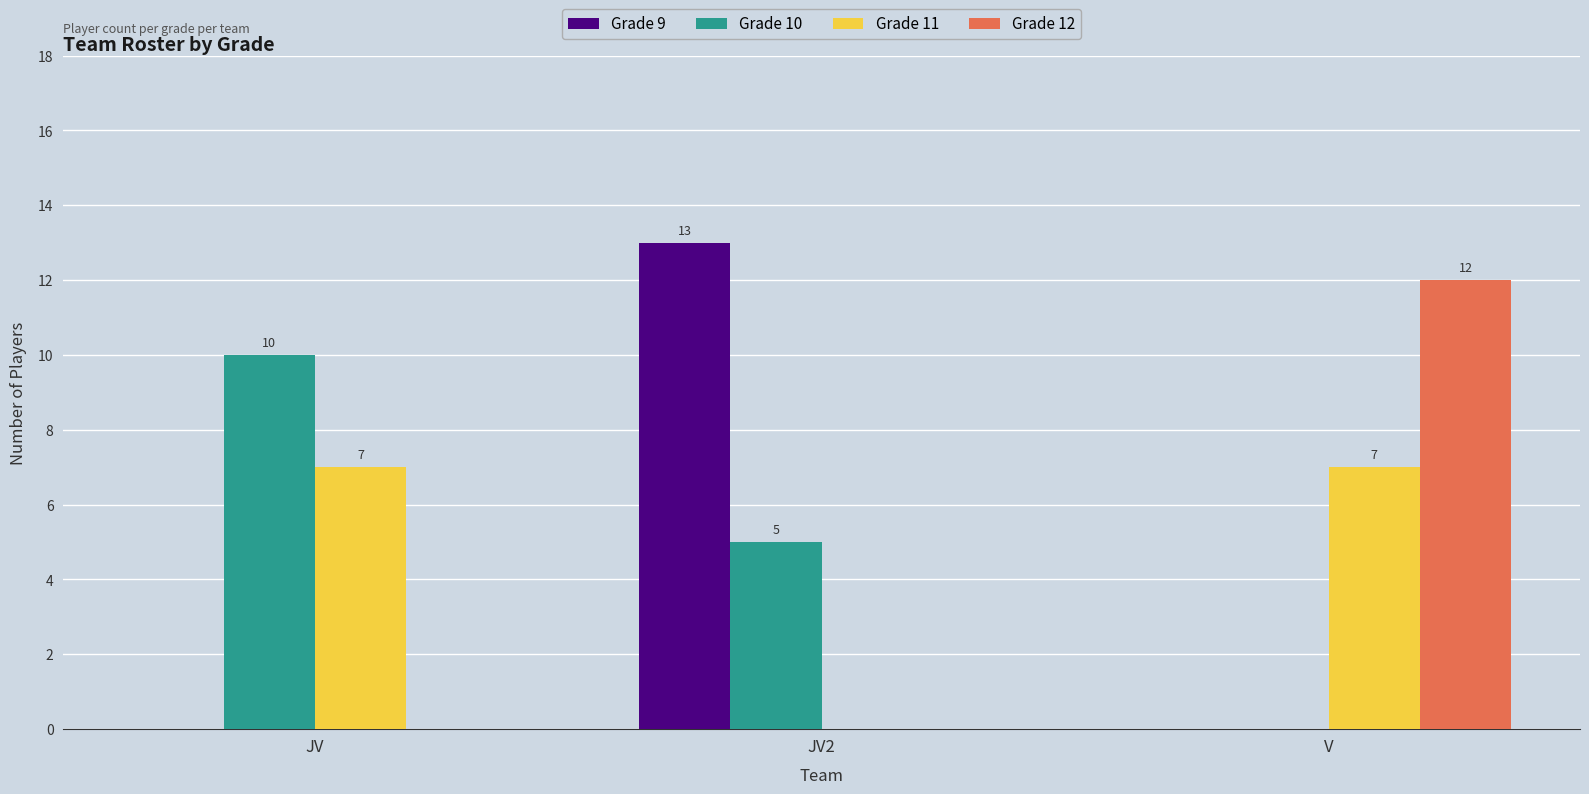

Which series changed the most between JV and JV2?

Grade 9